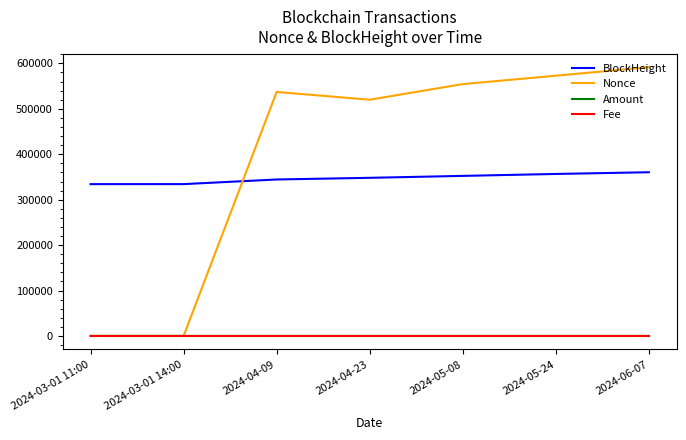

What is the maximum value for Nonce?

591765.0